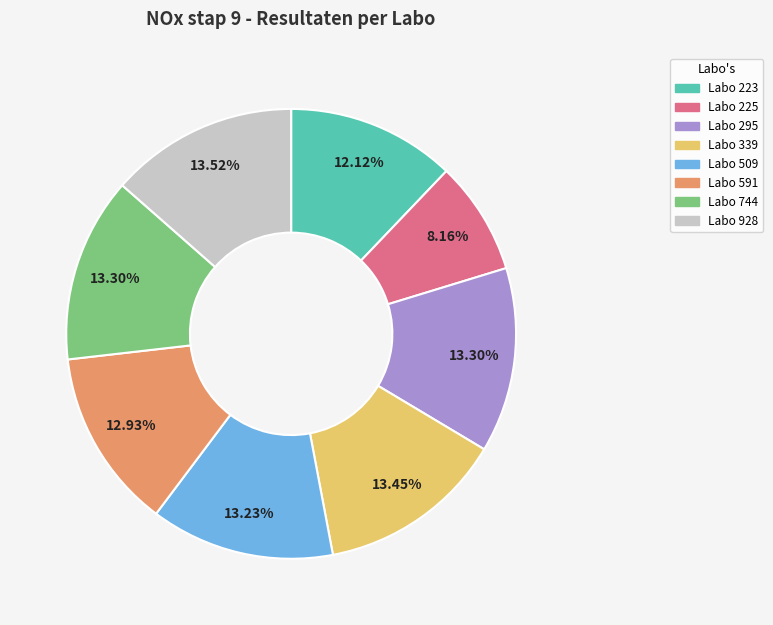

How many slices are in this pie chart?

8